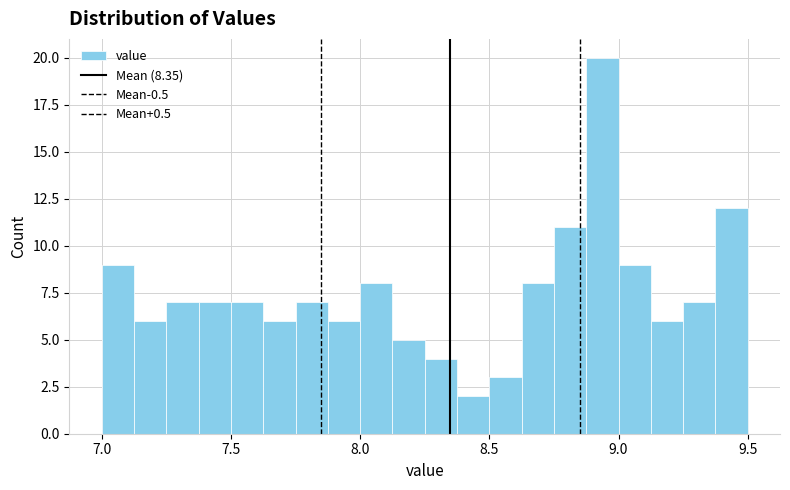

Around what value on the x-axis is the tallest bar? Give the approximate position of its centre, as read against the axis.

8.95